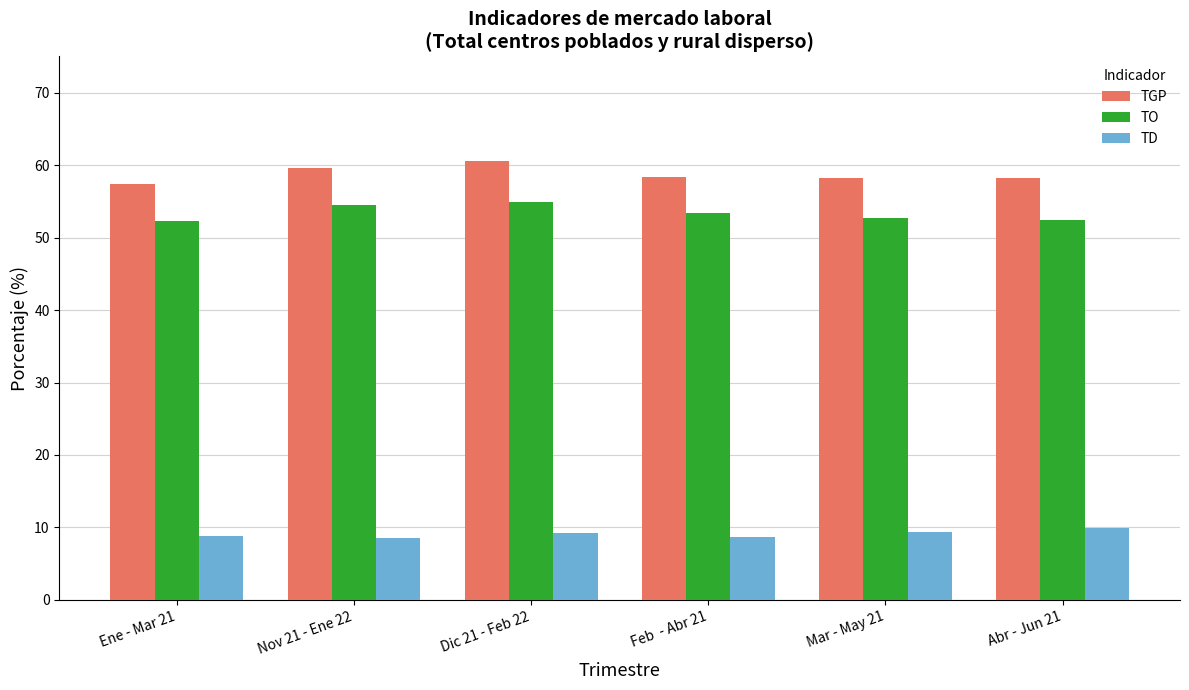

What are all the series names shown in the legend?

TGP, TO, TD